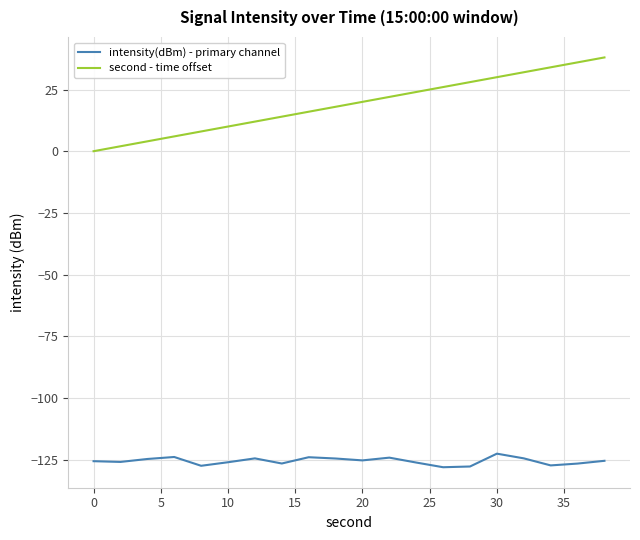

Which series has the widest spread of values?

second - time offset